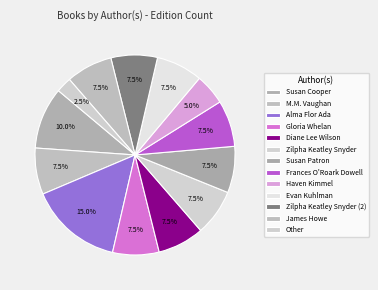

How many segments does this pie chart have?

13